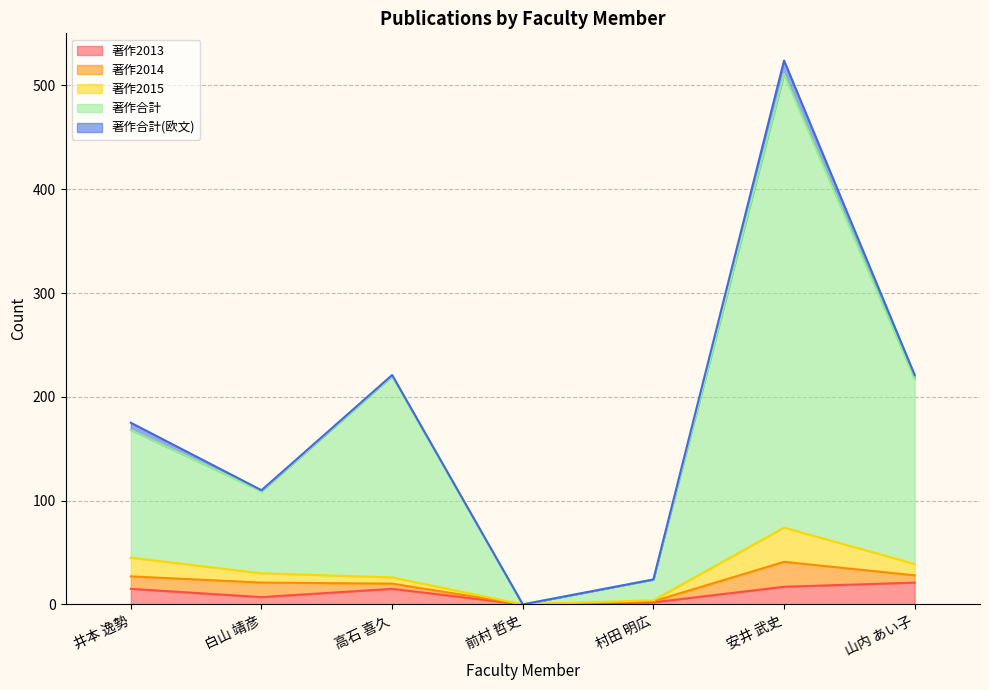

Rank the series by their maximum value, from lowest to highest.

著作合計(欧文), 著作2013, 著作2014, 著作2015, 著作合計